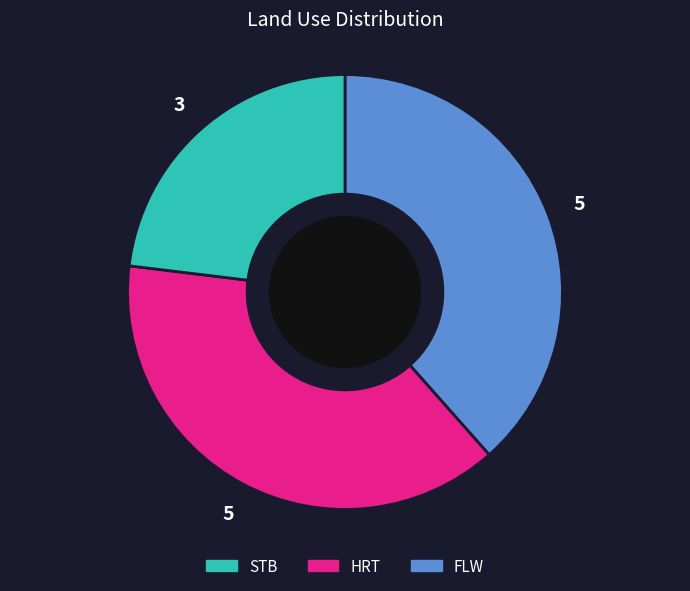

Is there a majority slice in this chart?

No